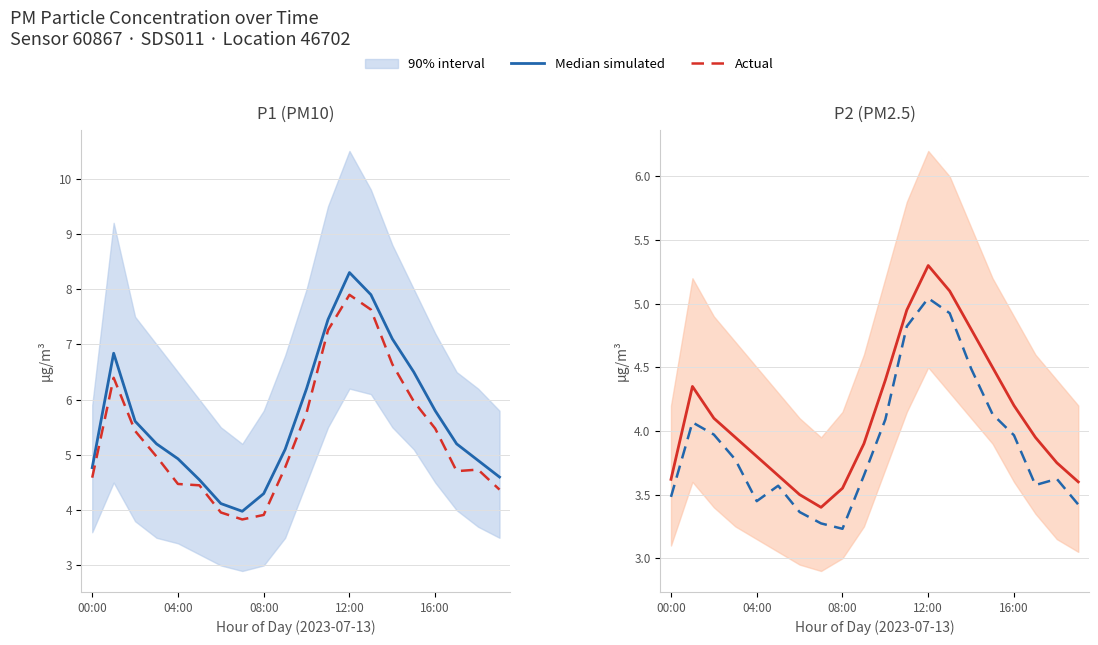

At which label is Actual closest to 4?

08:00